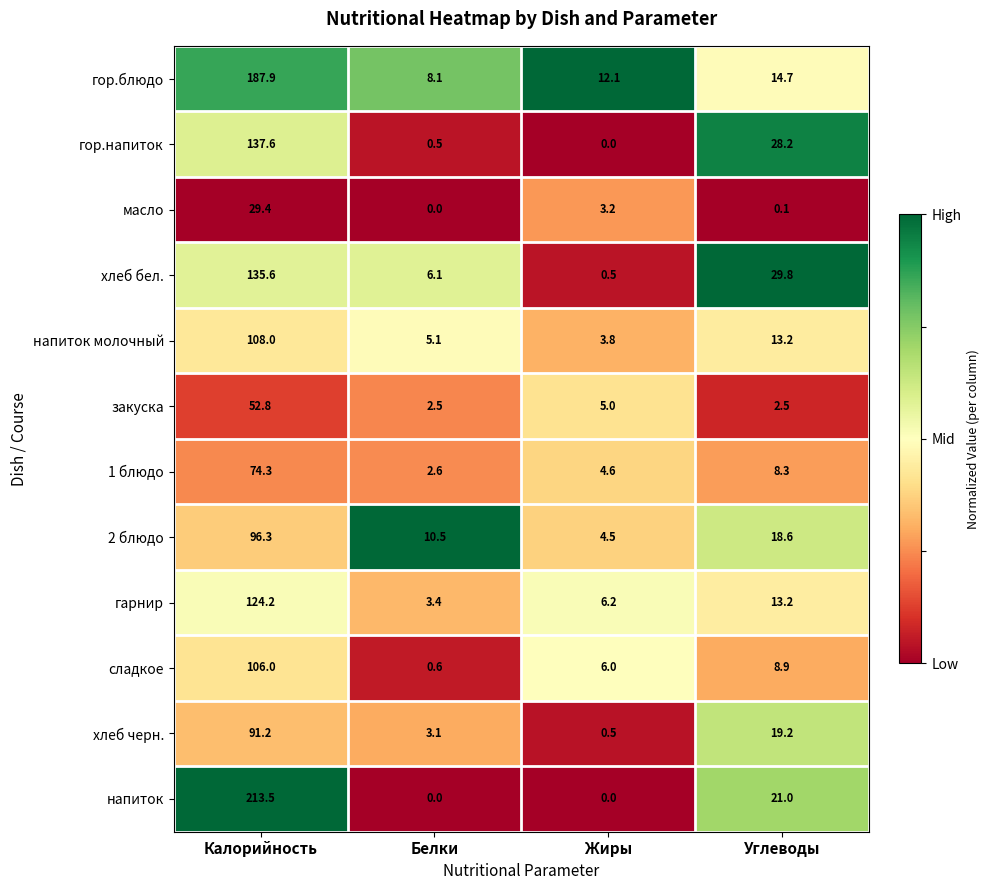

Which series has the largest range (max minus min)?

напиток